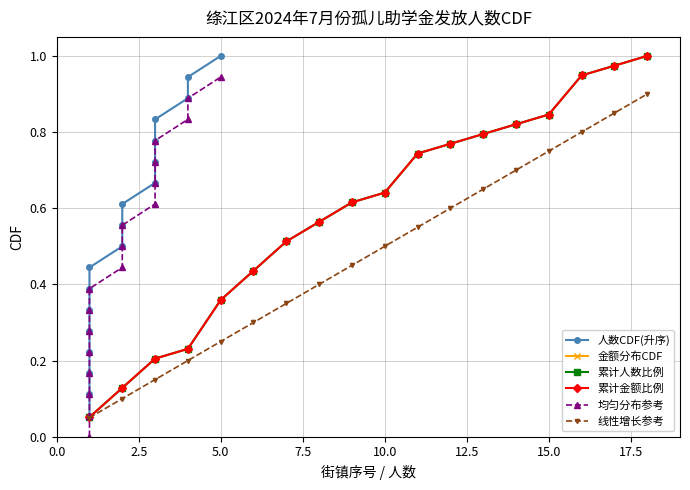

True or false: 累计人数比例 and 均匀分布参考 cross at least once.

False